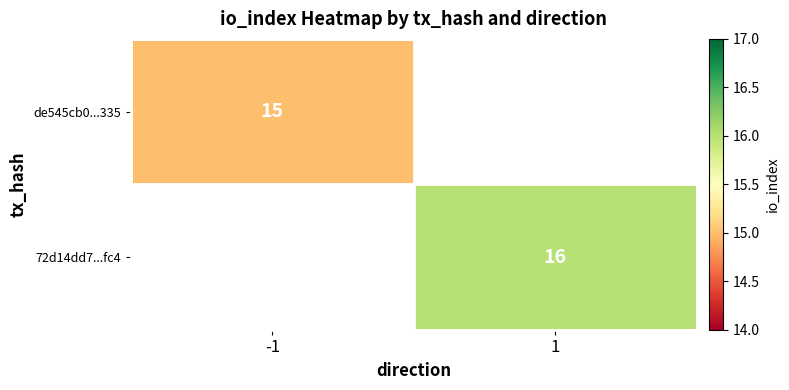

The de545cb0...335 series shows 15.0 at -1. True or false?

True